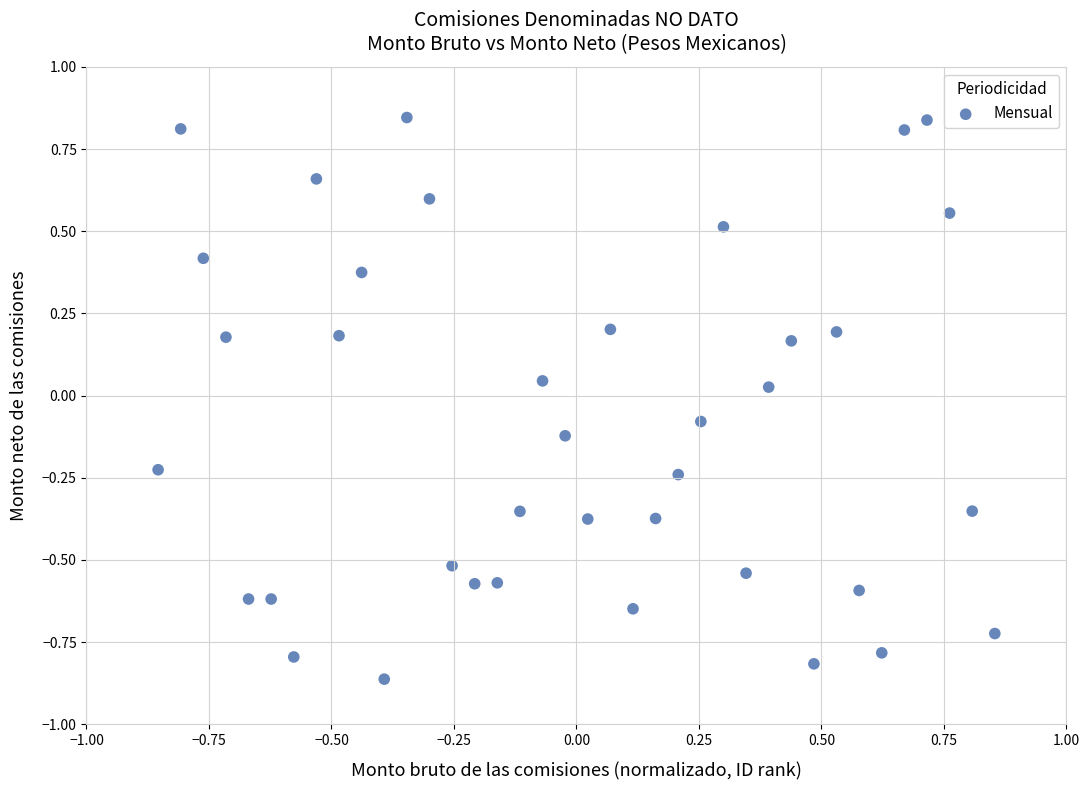

What is the range of Y values (max minus min)?

1.7